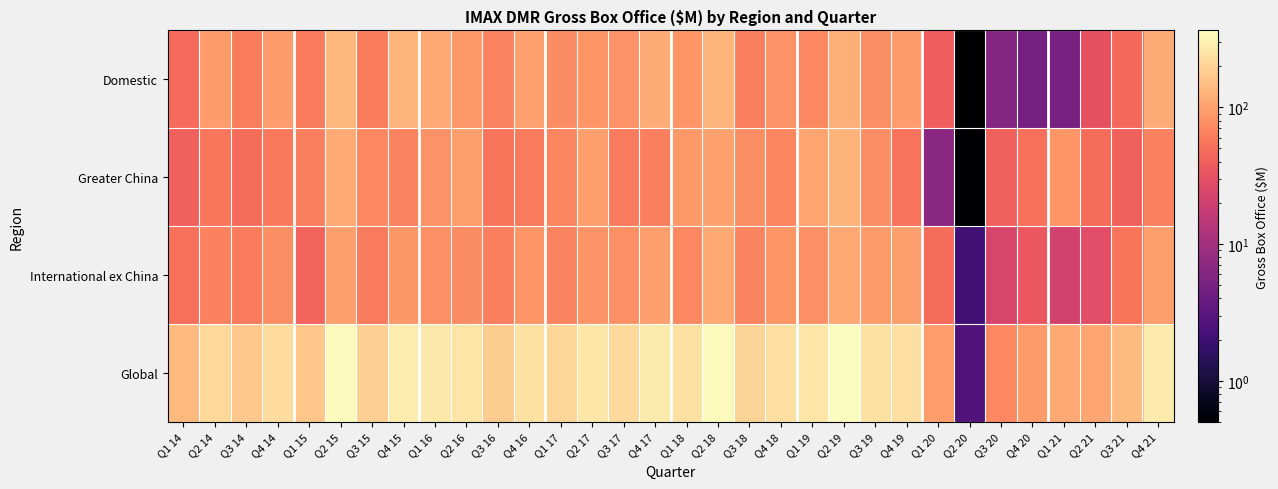

Rank the series at Q3 14 from lowest to highest value.

Greater China, International ex China, Domestic, Global